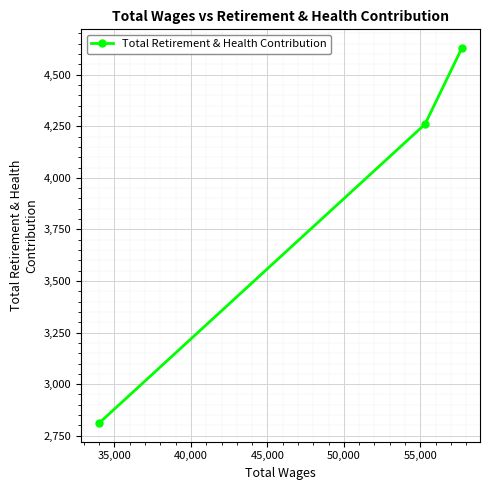

What is the greatest value displayed?

4629